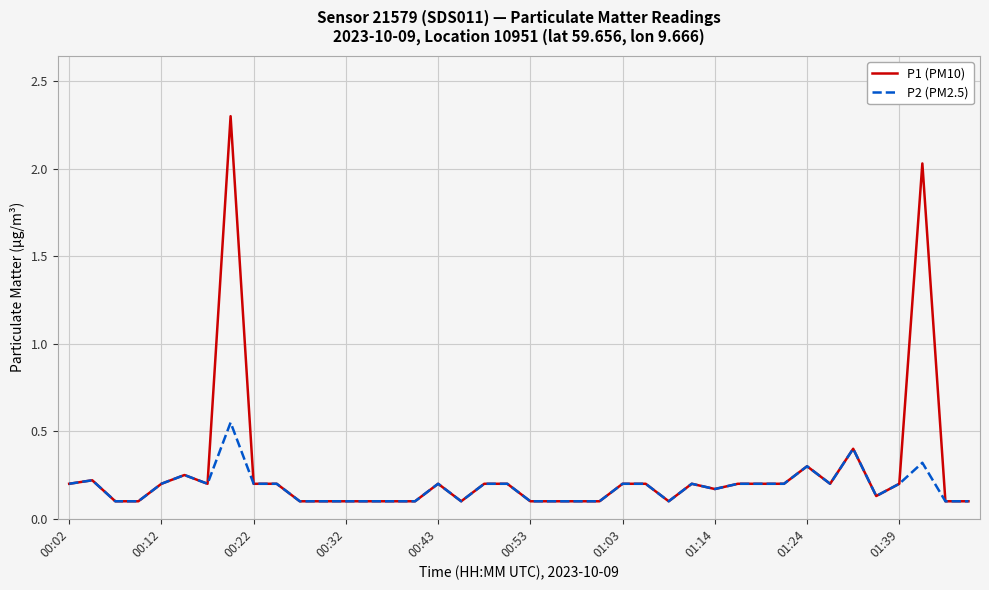

What is the greatest value displayed?

2.3